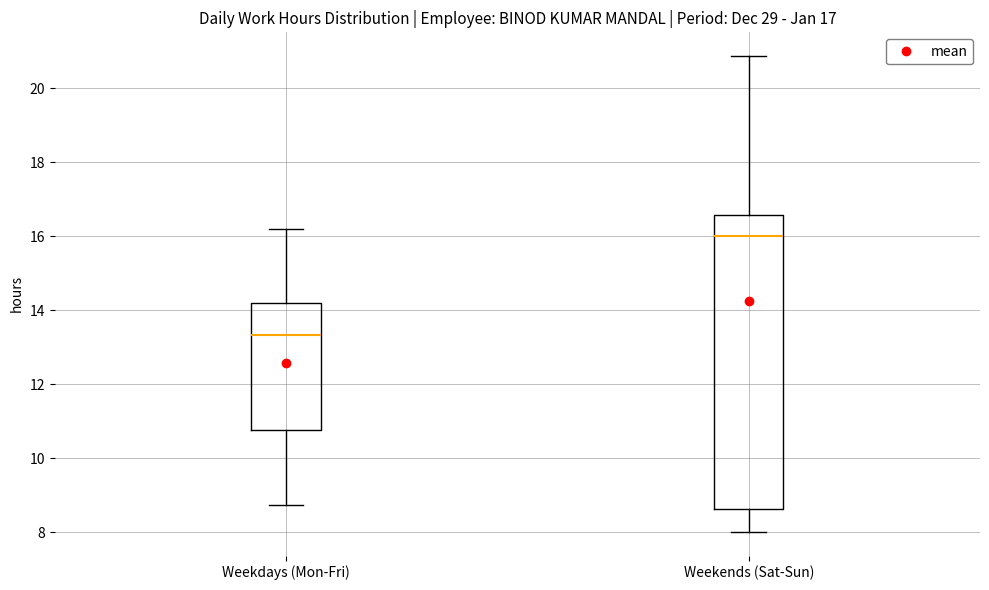

Reading left to right, transcribe this box plot: for each box, give where its median line is, the range the box spans, and where its two whiskers end, as read against the y-axis. The values are not printed on the chart, so give them approximately, as read against the axis.

Weekdays (Mon-Fri): median 13.4, box 10.8 to 14.2, whiskers 8.8 to 16.2
Weekends (Sat-Sun): median 16.0, box 8.6 to 16.6, whiskers 8.0 to 20.8